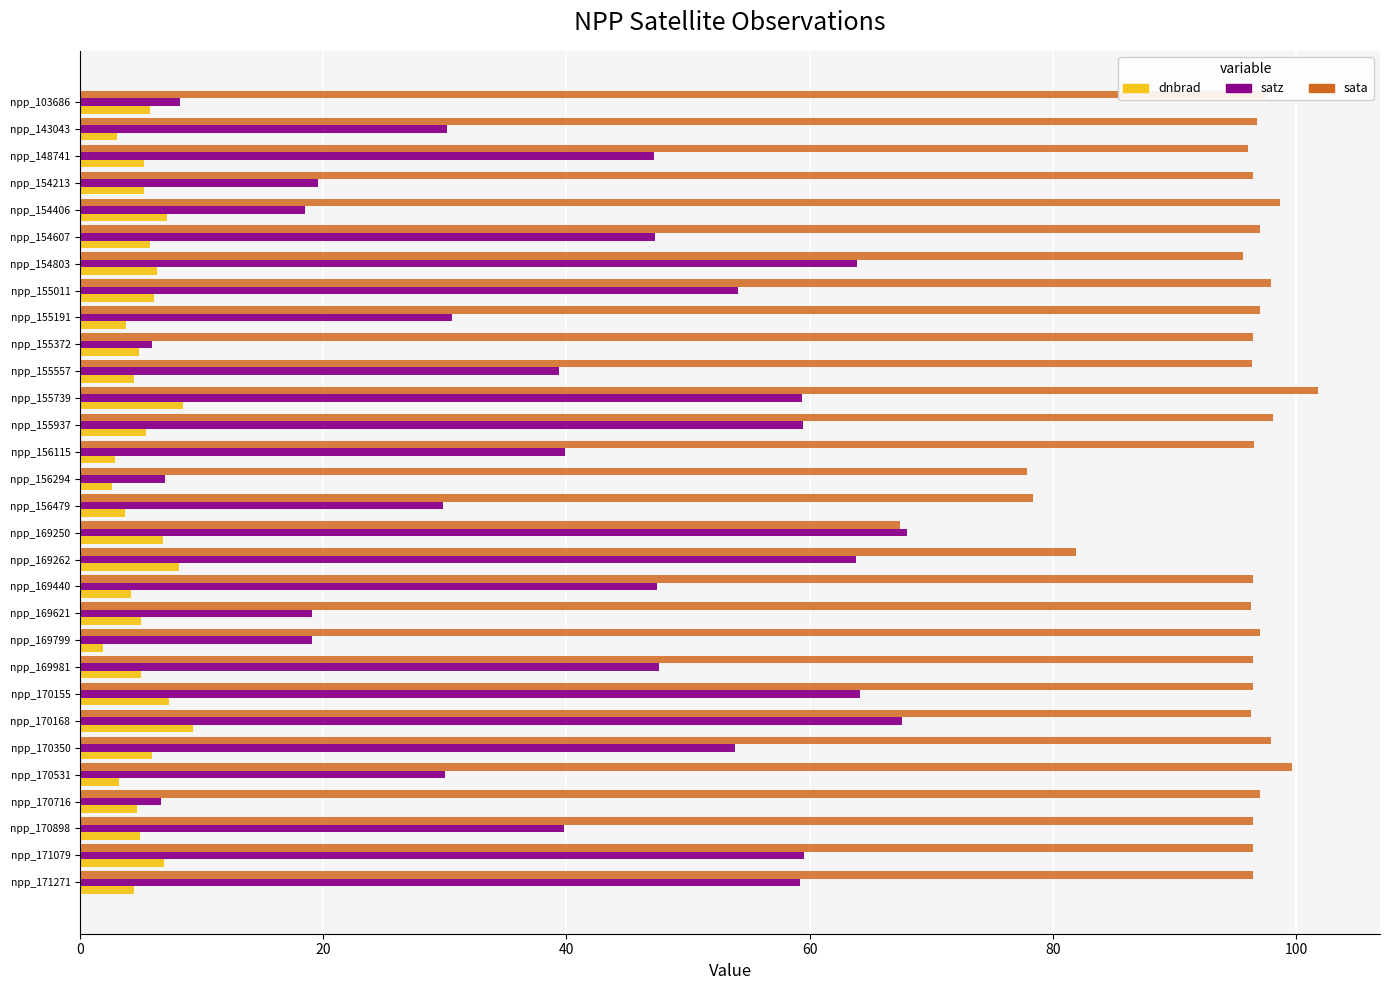

True or false: satz has a value of 27.1 at npp_154213.

False